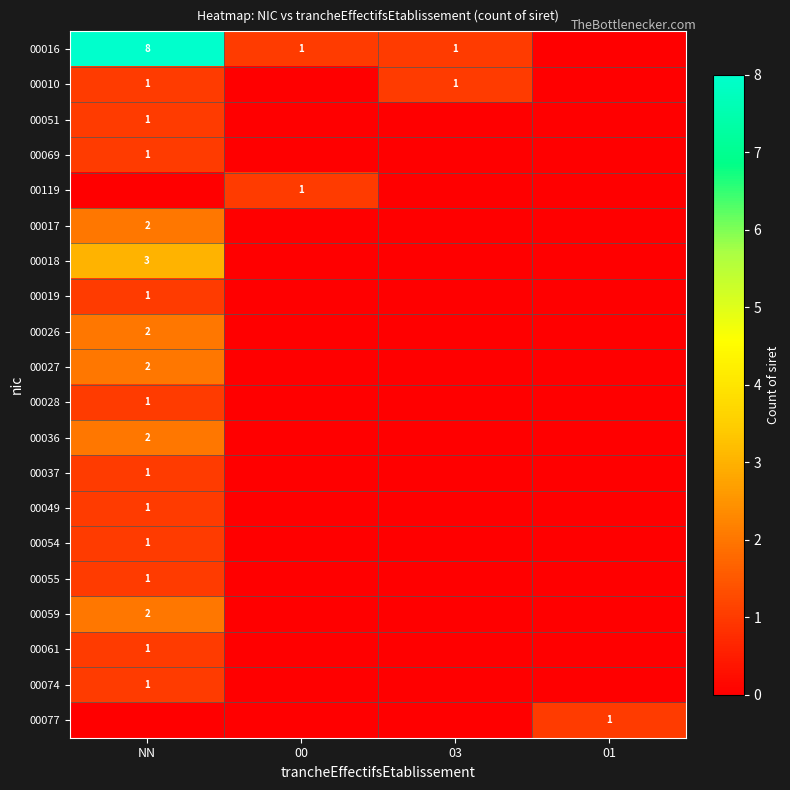

At which category is the sum across all series the highest?

NN